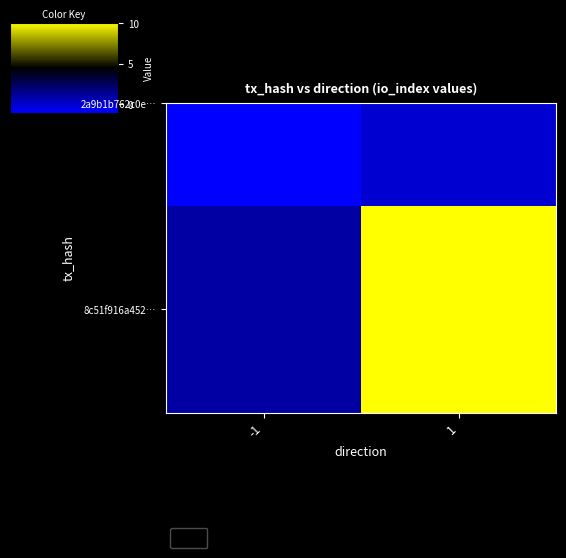

What is the change in value from -1 to 1?

+9